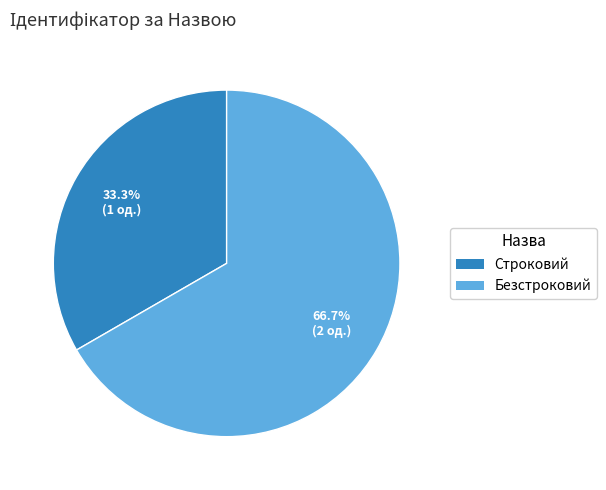

What percentage is the Безстроковий slice, to the nearest percent?

67%